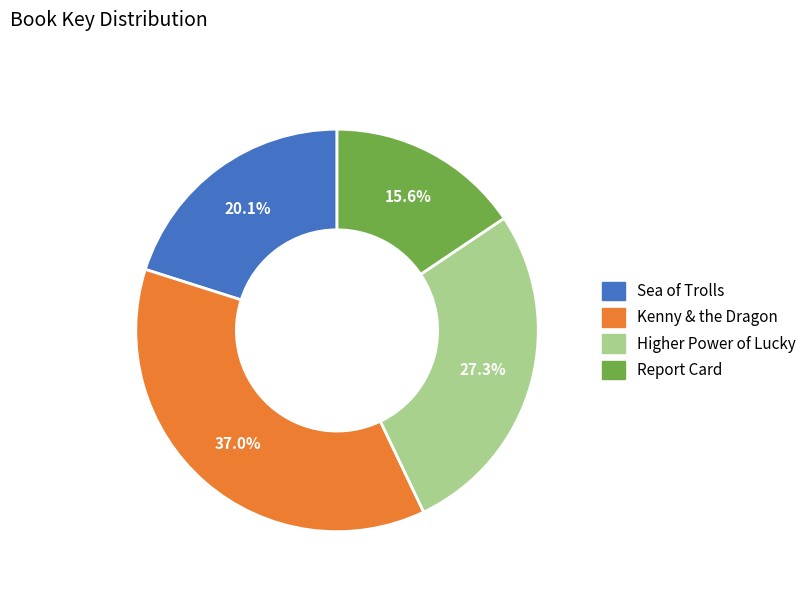

Is it true that Sea of Trolls is 12% of the pie?

False